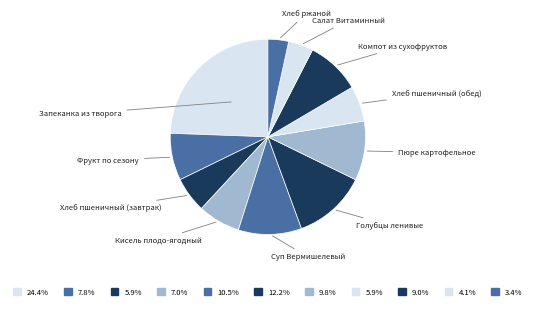

Approximately how many times larger is the value at Салат Витаминный compared to Кисель плодо-ягодный?

0.6